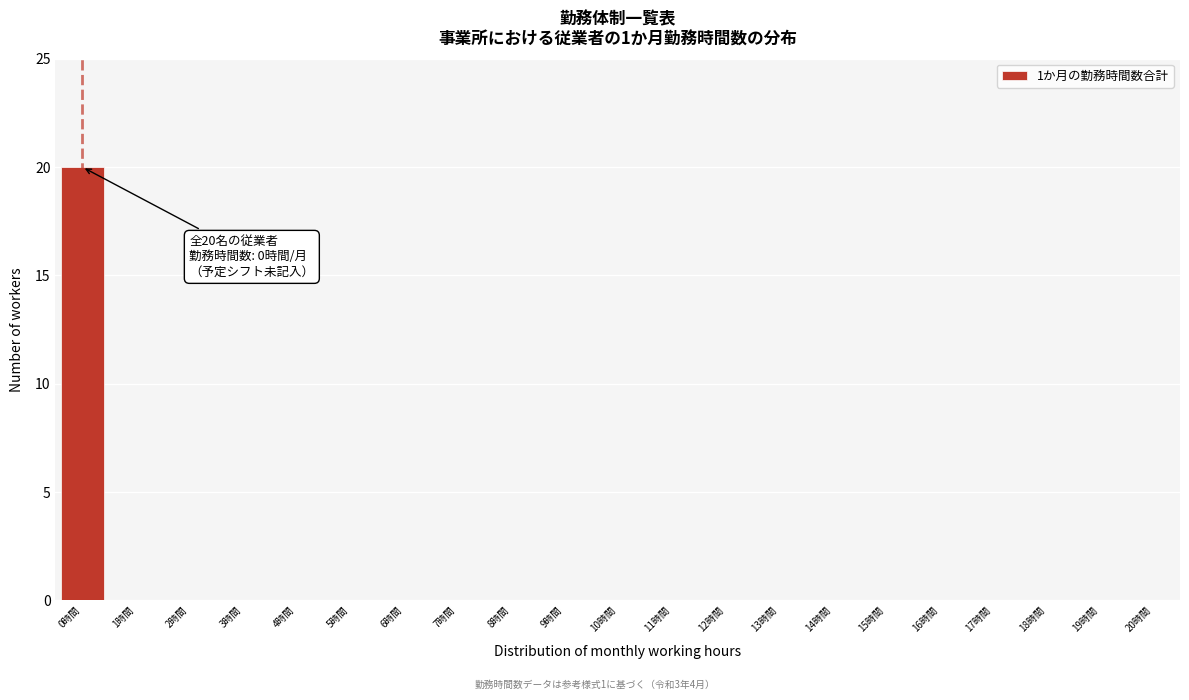

Reading left to right, what are all the values shown in this chart?

0時間=20	1時間=0	2時間=0	3時間=0	4時間=0	5時間=0	6時間=0	7時間=0	8時間=0	9時間=0	10時間=0	11時間=0	12時間=0	13時間=0	14時間=0	15時間=0	16時間=0	17時間=0	18時間=0	19時間=0	20時間=0